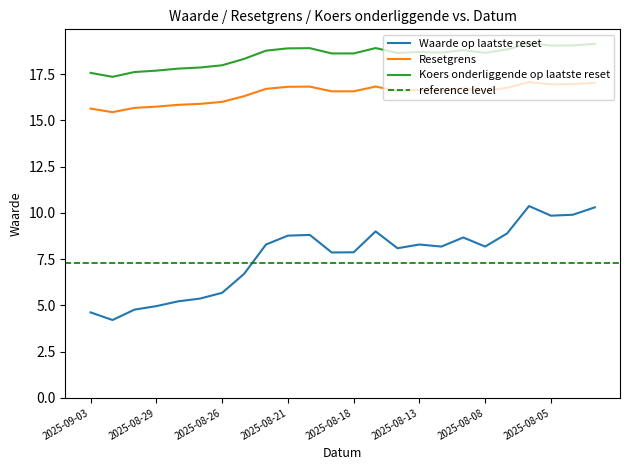

The Koers onderliggende op laatste reset series shows 17.4 at 2025-09-02. True or false?

True